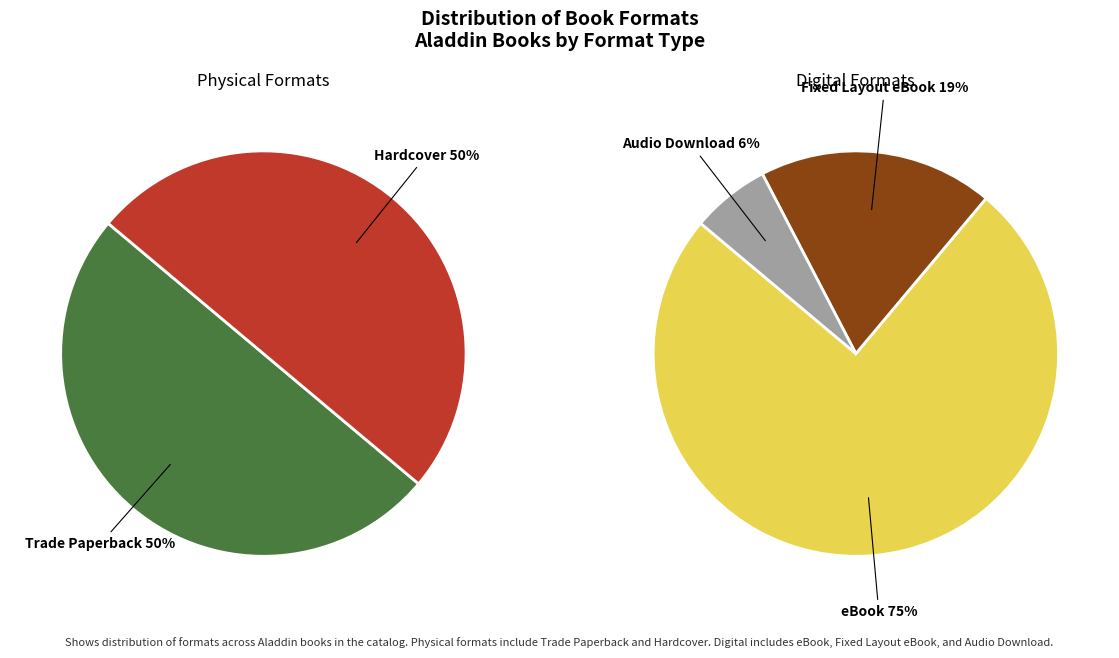

True or false: eBook accounts for 41% of the total.

False